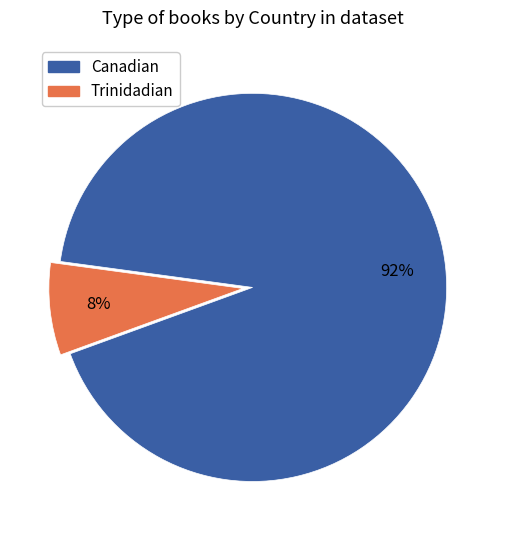

Which category has the smallest portion of the pie?

Trinidadian